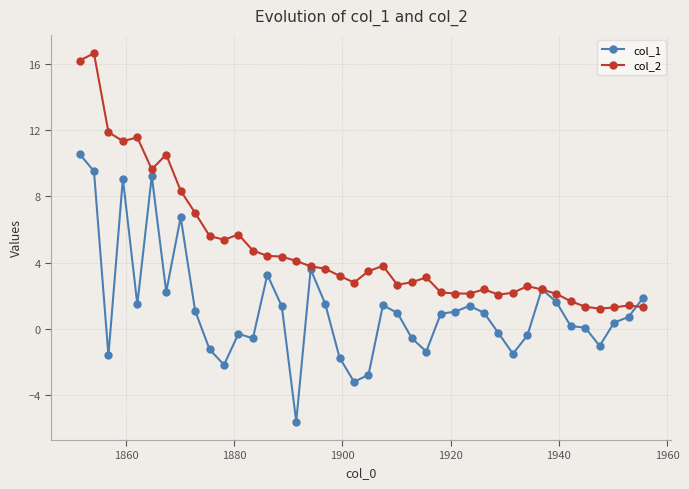

True or false: col_2 has more than 2 interior local peaks.

True